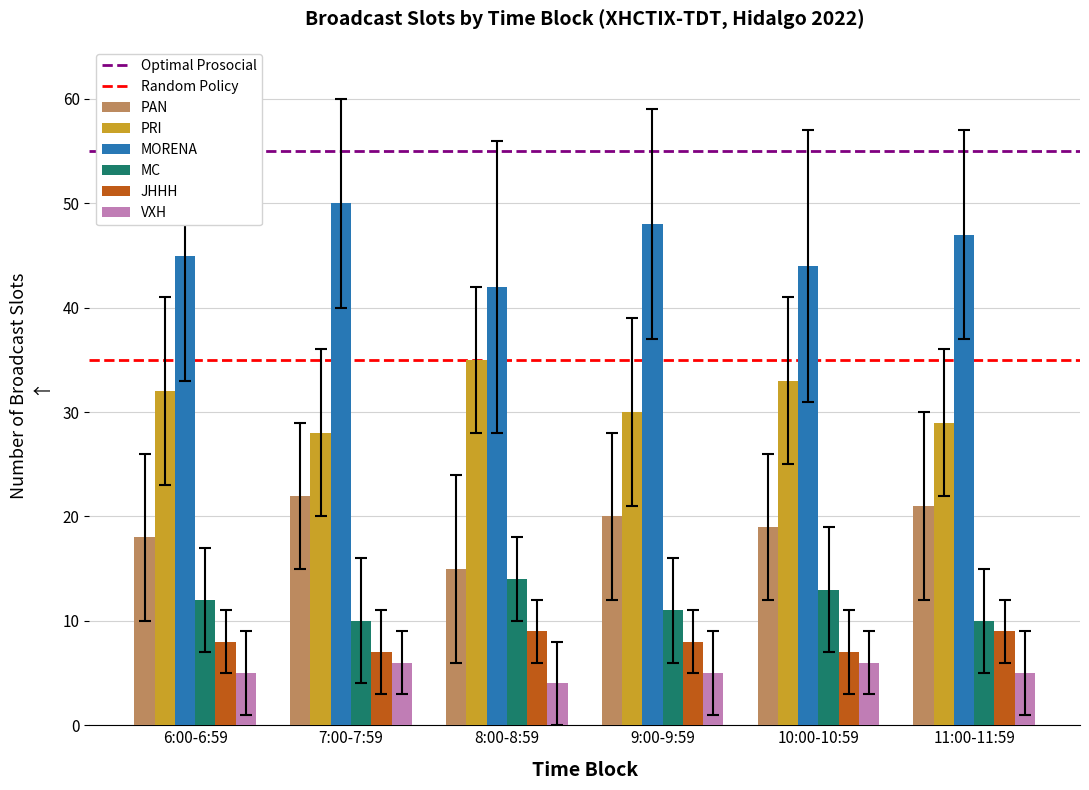

Count the PRI values in the range 29 to 33.

4